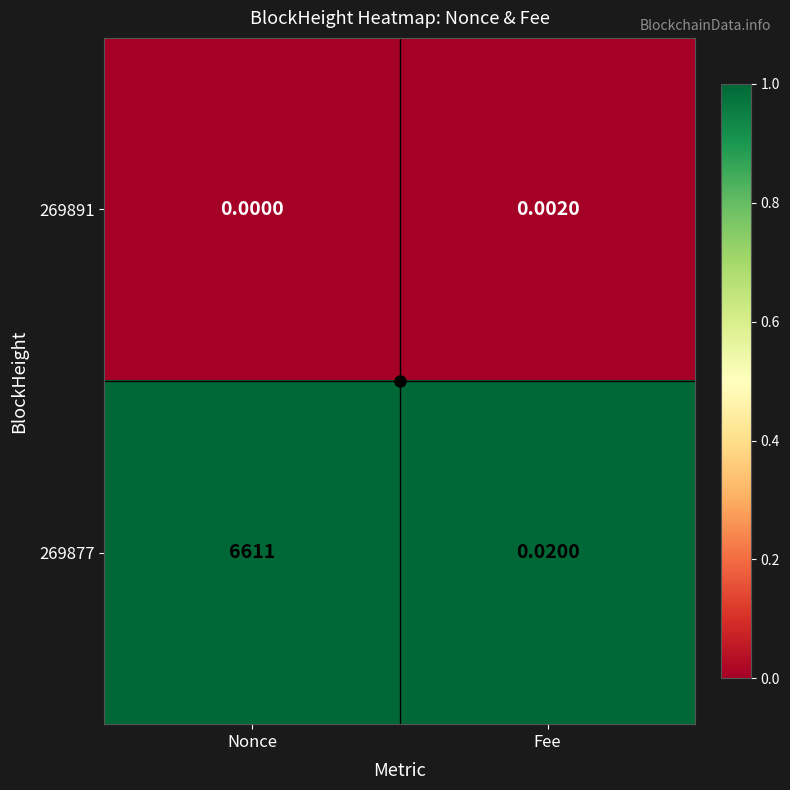

List the series in order of their overall mean, lowest first.

269891, 269877